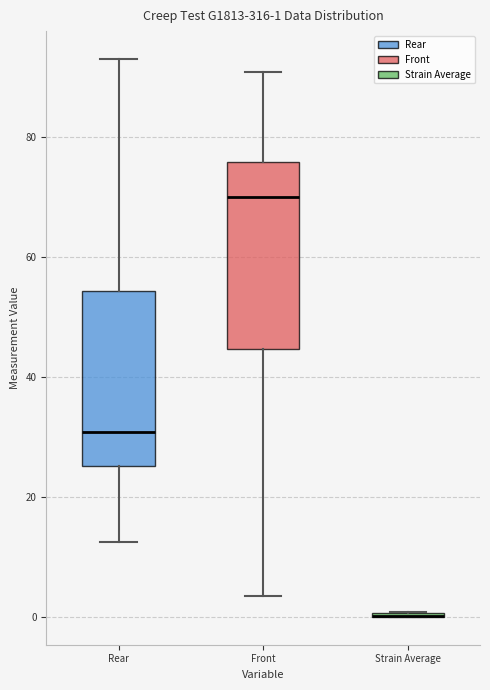

Comparing the boxes themselves (not the whiskers), which one is the tallest?

Front